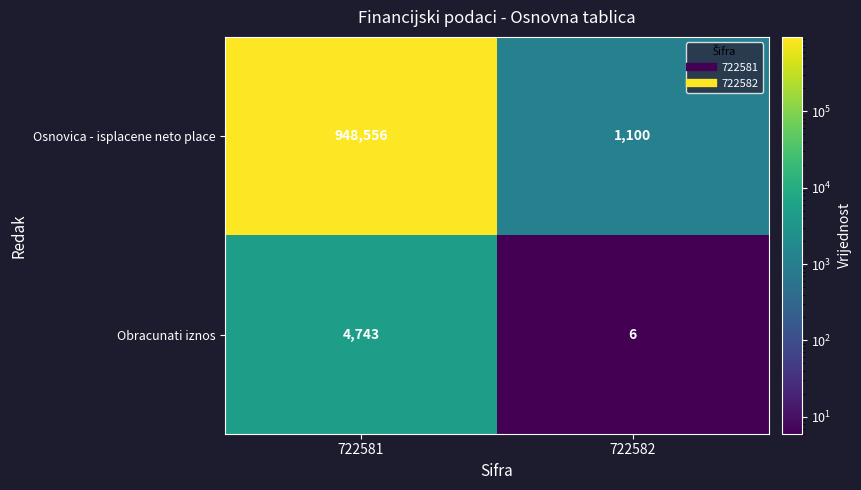

What is the sum of all Obracunati iznos values?

4749